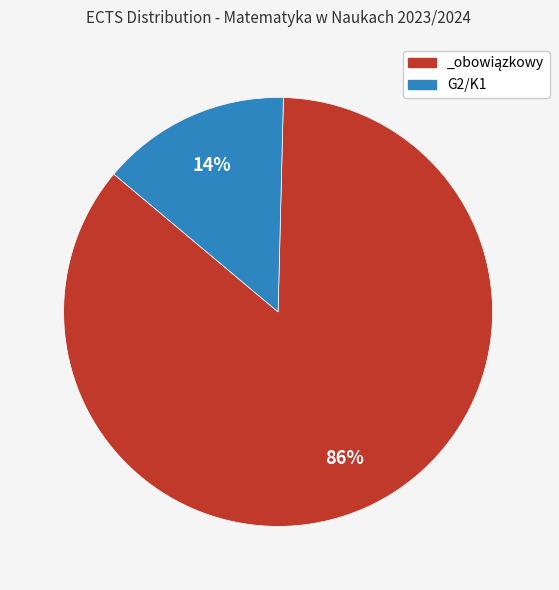

How many slices are in this pie chart?

2